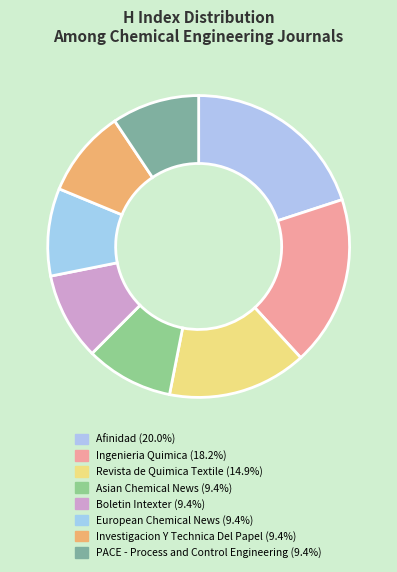

To the nearest percent, what is the difference between the largest and smallest slice percentages?

11%